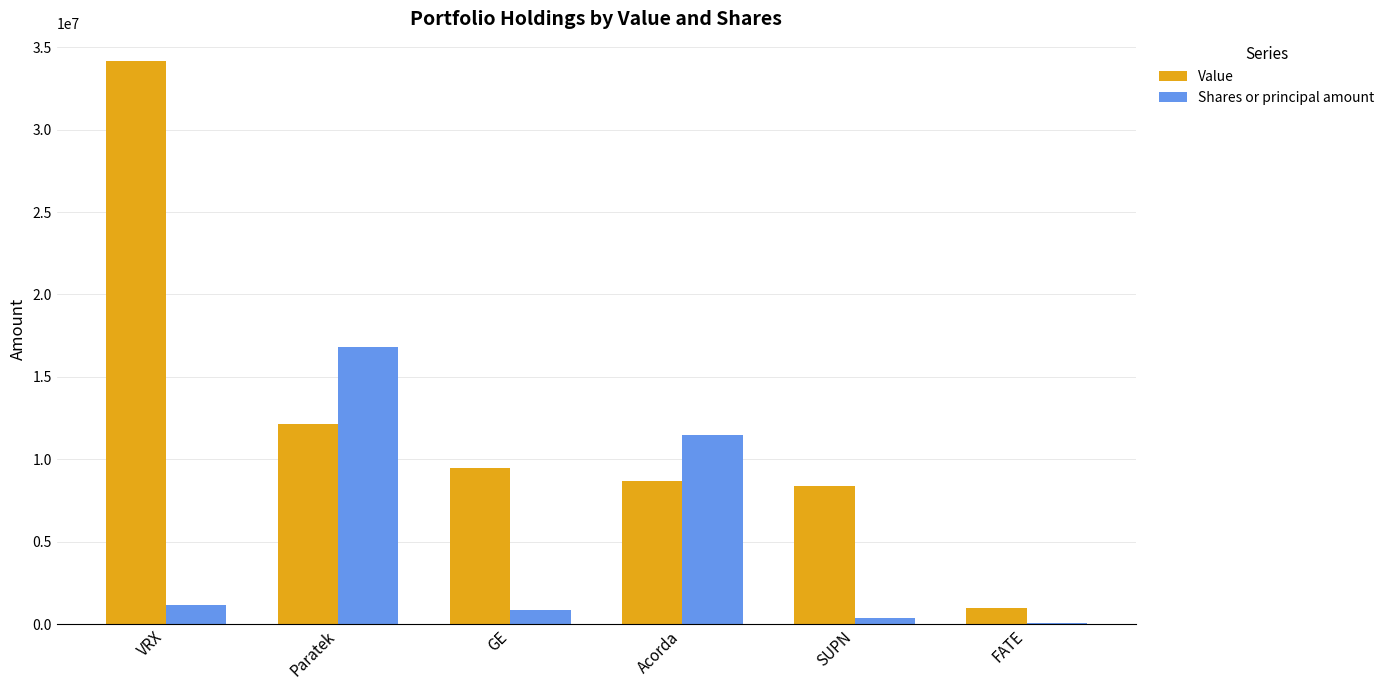

Which series changed the most between Acorda and SUPN?

Shares or principal amount